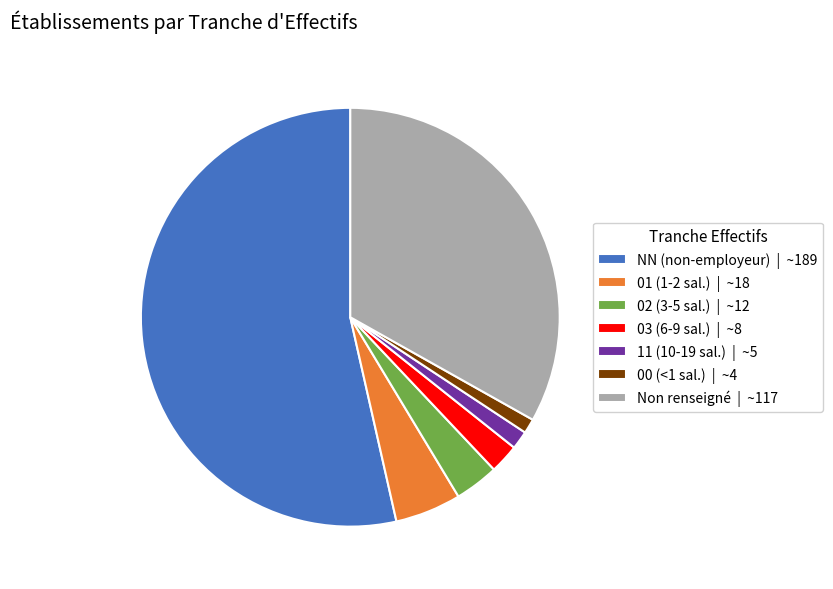

Is it true that NN (non-employeur) | ~189 is 54% of the pie?

True